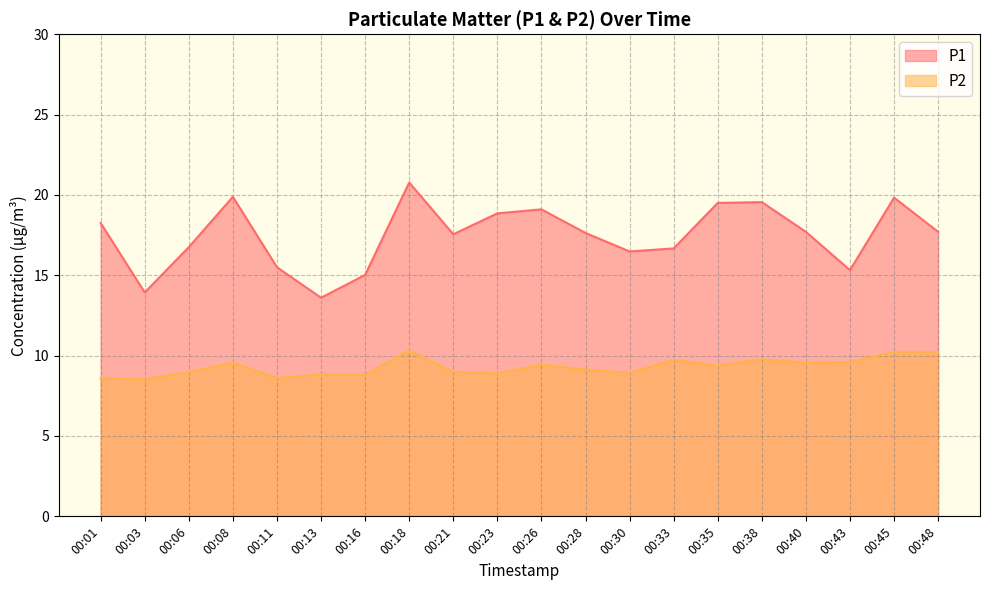

Which category has the lowest value in the P1 series?

00:13